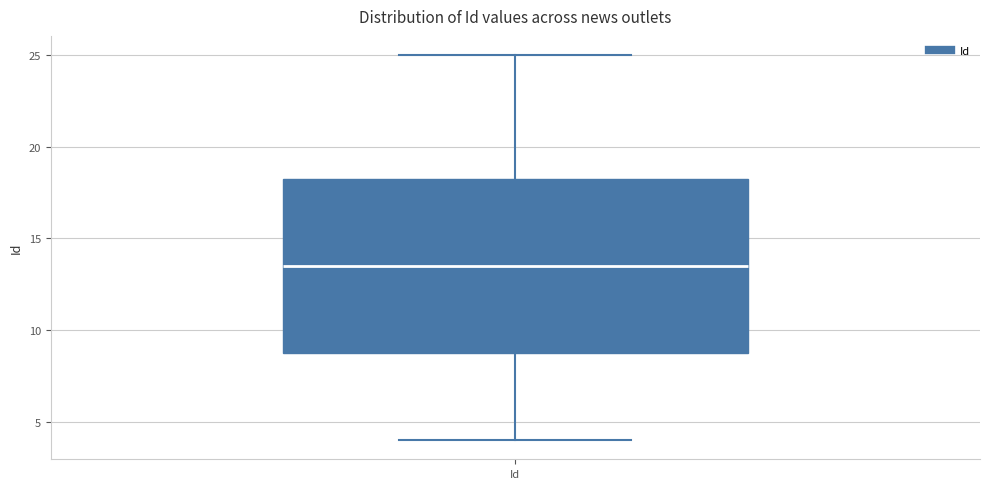

Transcribe this box plot: give where the median line is, the range the box spans, and where the two whiskers end, as read against the y-axis. The values are not printed on the chart, so give them approximately, as read against the axis.

median 13.5, box 9.0 to 18.5, whiskers 4.0 to 25.0